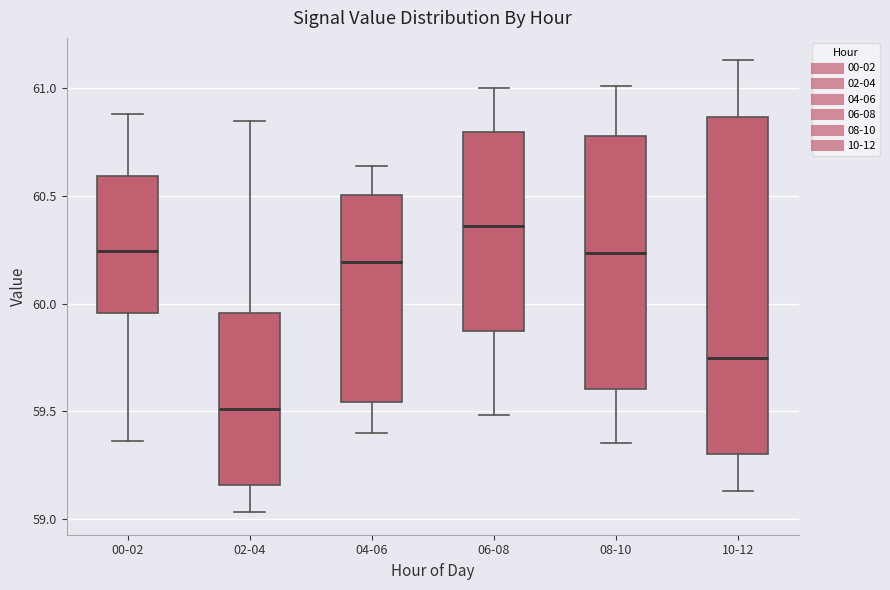

Reading left to right, read every box against the y-axis: the position of its median line, the range the box covers, and the ends of its whiskers. The values are not printed on the chart, so give them approximately, as read against the axis.

00-02: median 60.25, box 59.95 to 60.60, whiskers 59.35 to 60.90
02-04: median 59.50, box 59.15 to 59.95, whiskers 59.05 to 60.85
04-06: median 60.20, box 59.55 to 60.50, whiskers 59.40 to 60.65
06-08: median 60.35, box 59.85 to 60.80, whiskers 59.50 to 61.00
08-10: median 60.25, box 59.60 to 60.80, whiskers 59.35 to 61.00
10-12: median 59.75, box 59.30 to 60.85, whiskers 59.15 to 61.15